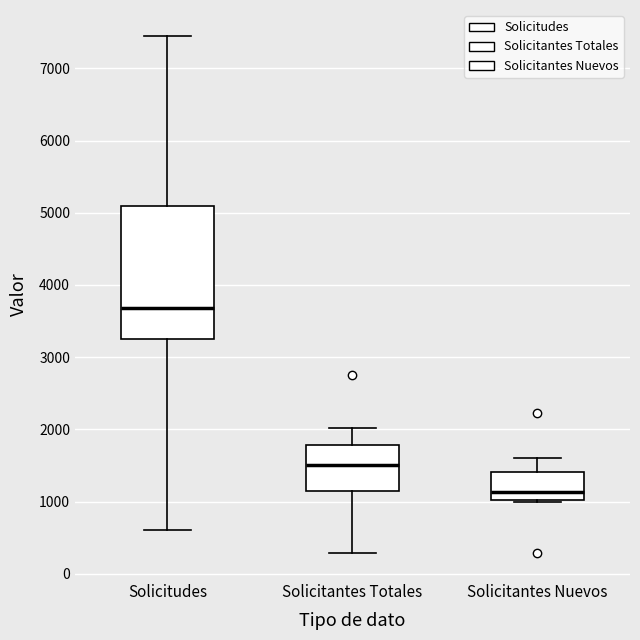

Where does the upper whisker of the box for Solicitudes end on the y-axis? The values are not printed on the chart, so give them approximately, as read against the axis.

7400